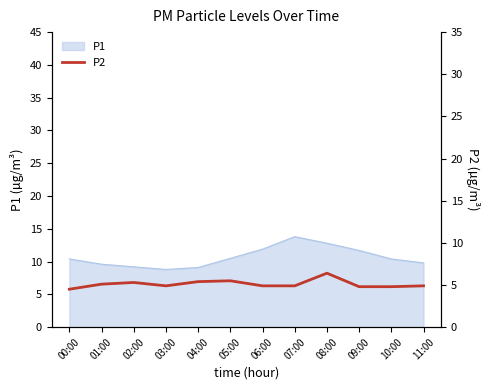

How many points are higher than both their immediate neighbors (excluding endpoints)?

3